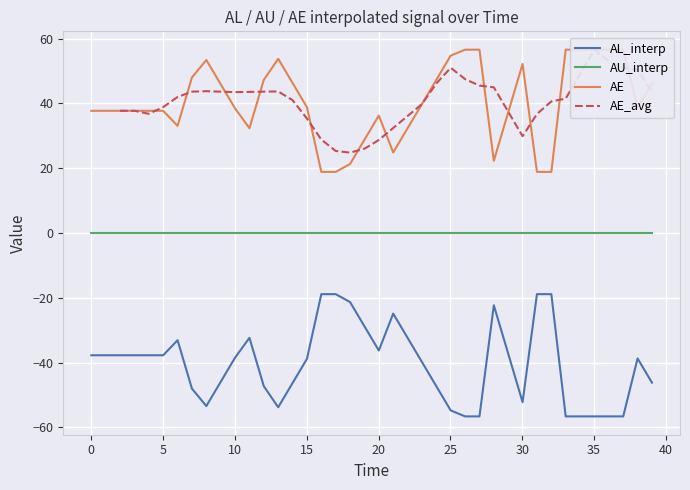

What is the highest value of the AL_interp series?

-18.9